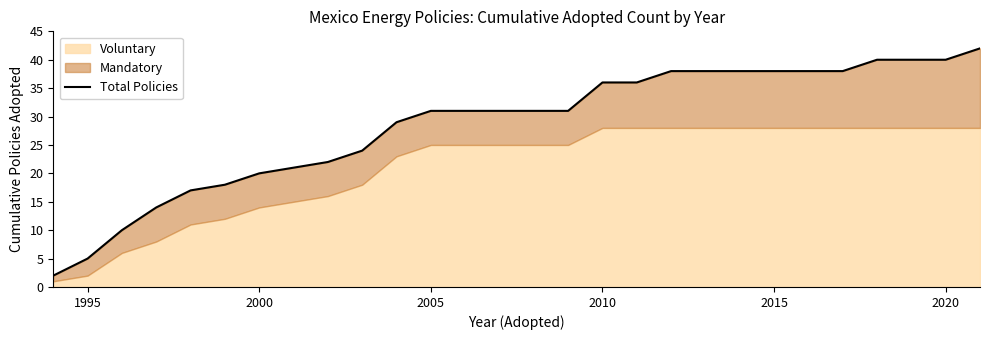

What is the value of the 1st point from the left?

2